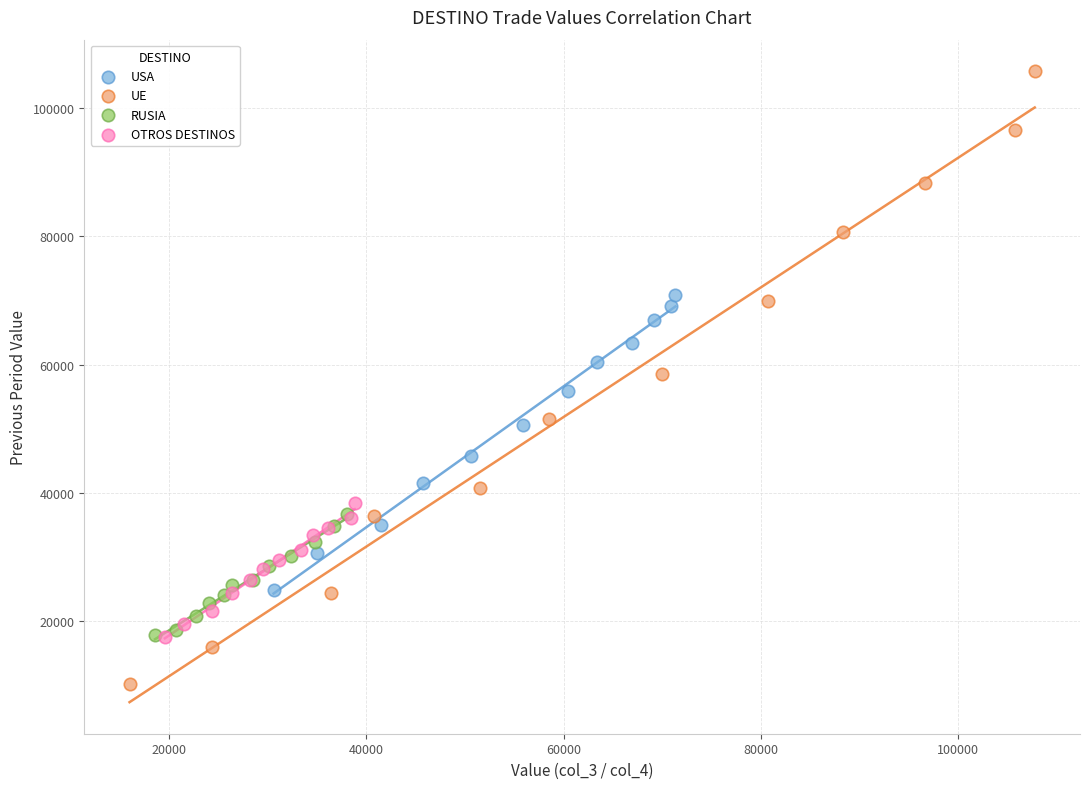

Which series contains the highest Y value?

UE